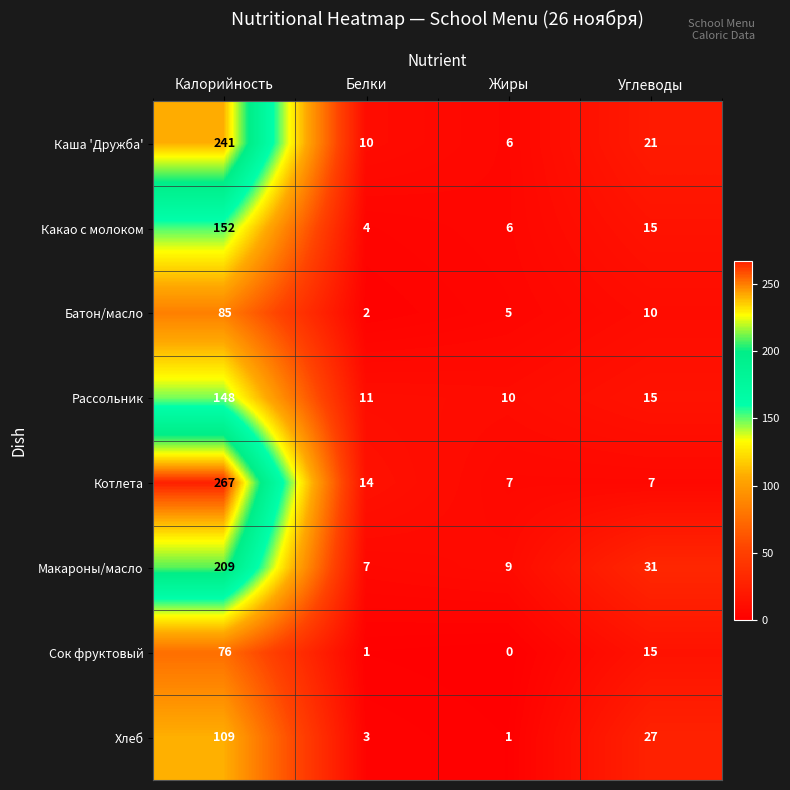

Count the number of data series in this chart.

8